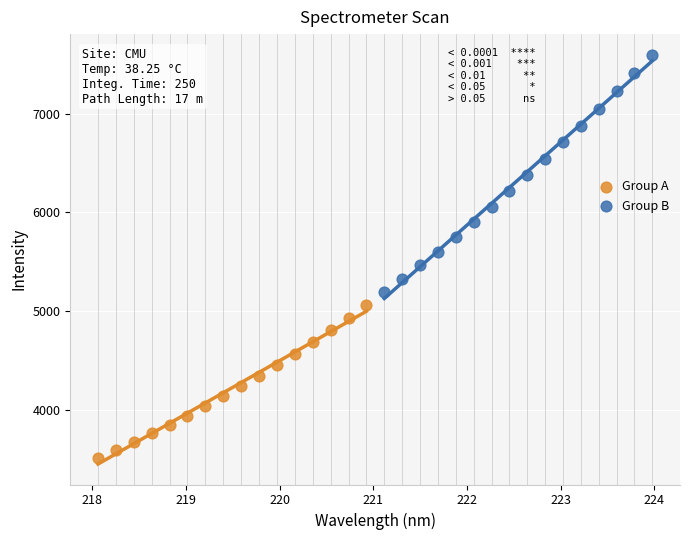

Which series has the largest Y range (max minus min)?

Group B